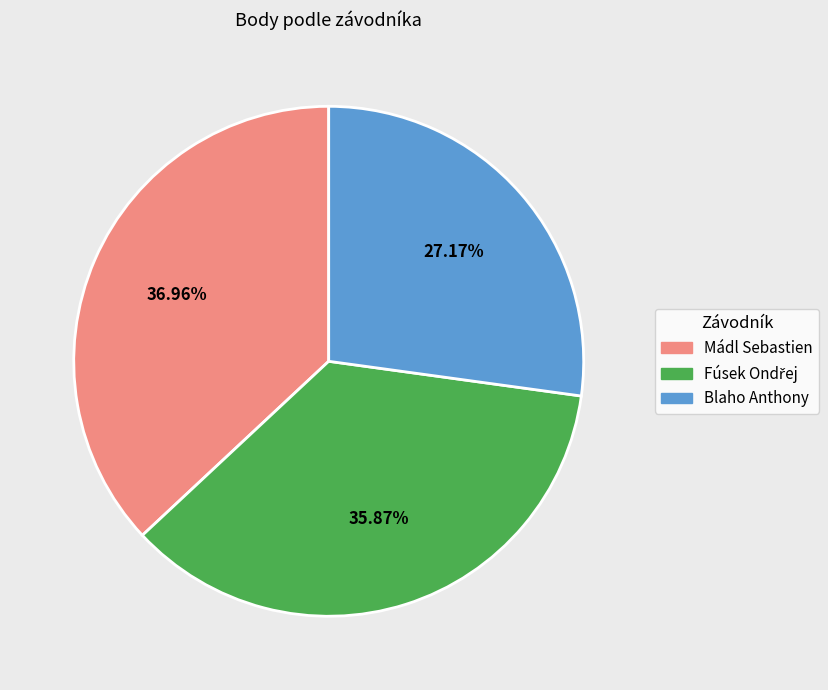

Between Mádl Sebastien and Blaho Anthony, which is larger?

Mádl Sebastien